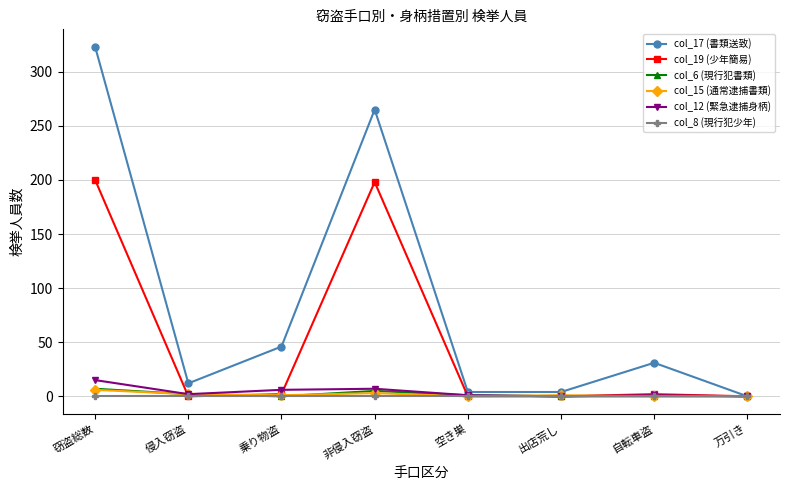

At which category is the sum across all series the highest?

窃盗総数